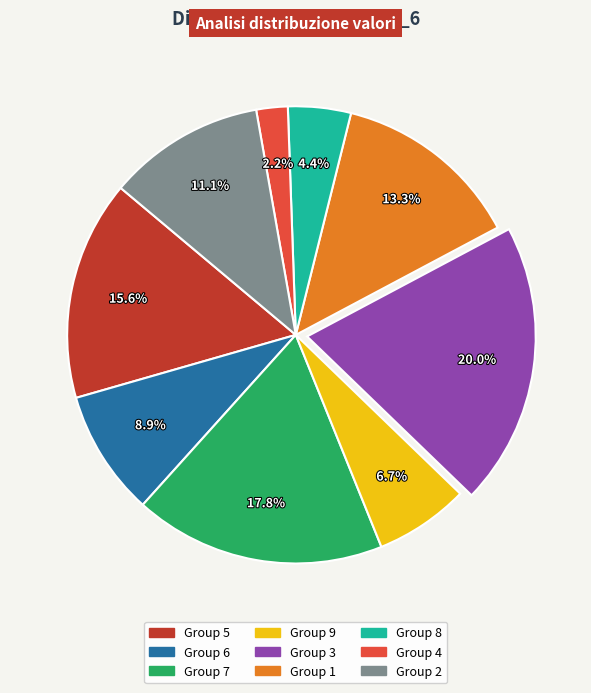

Is there a majority slice in this chart?

No